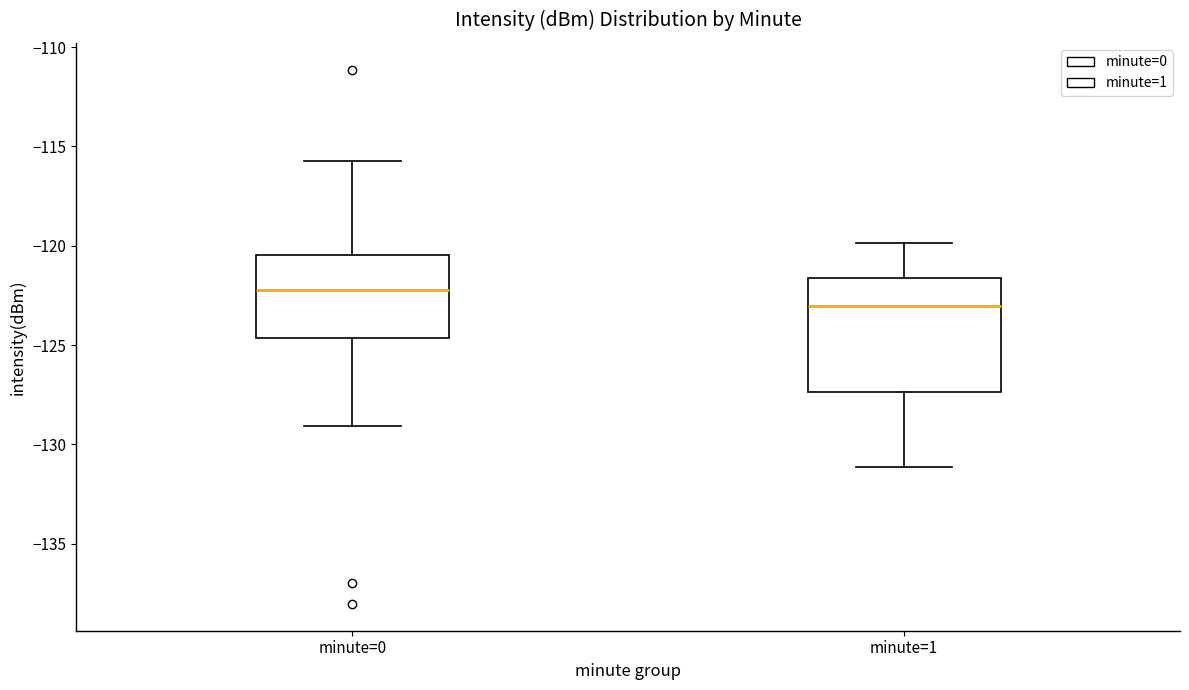

Where does the median line of the box for minute=0 sit on the y-axis? The values are not printed on the chart, so give them approximately, as read against the axis.

-122.0